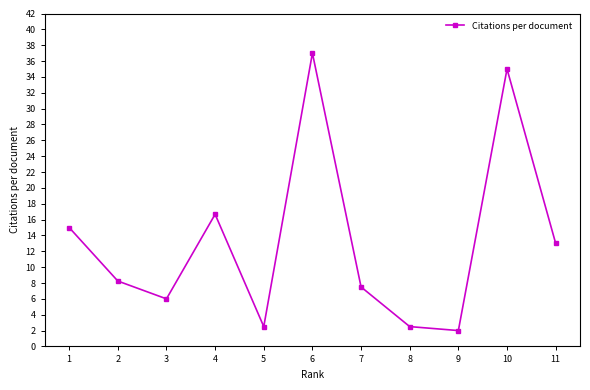

What is the difference between the values at 8 and 9?

0.5